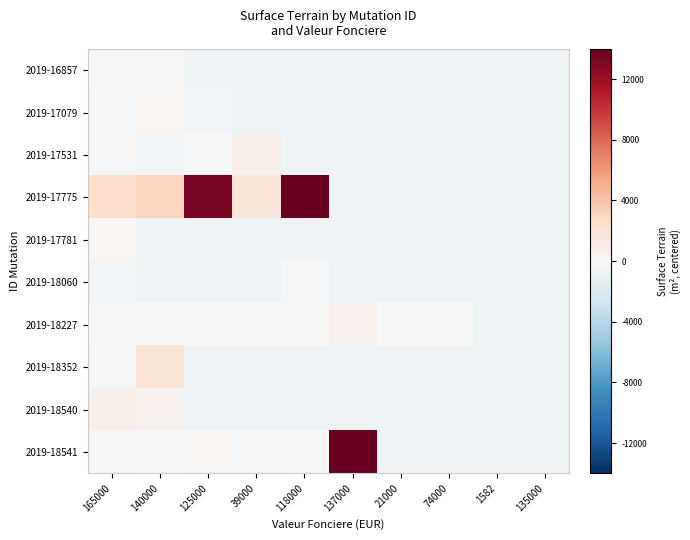

How many categories are shown in the chart?

10